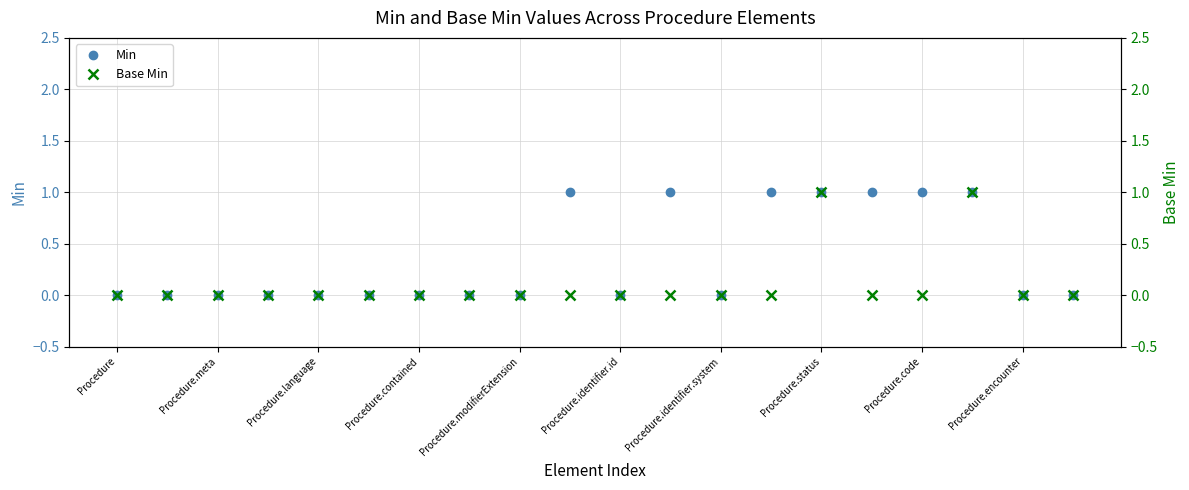

What are all the series names shown in the legend?

Min, Base Min